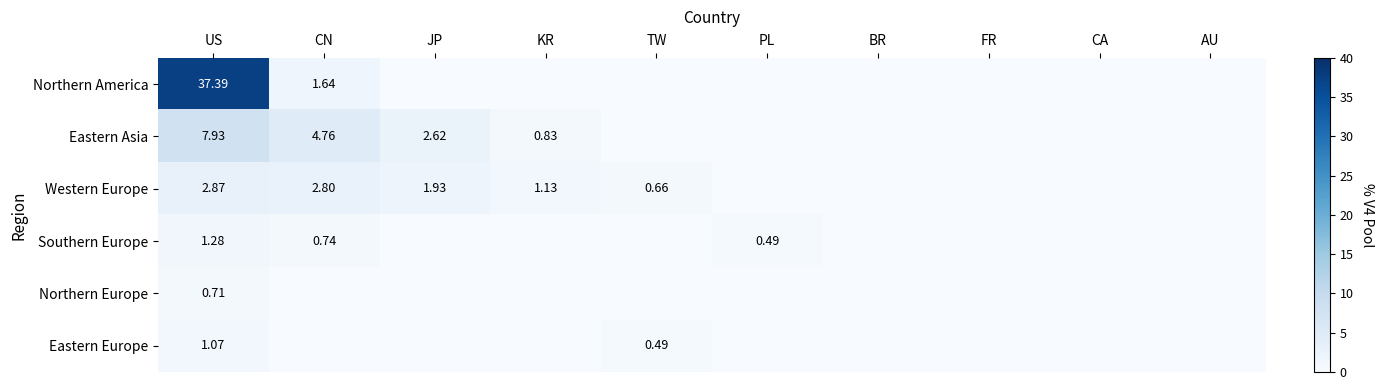

The value of Western Europe at TW is 1.2. True or false?

False